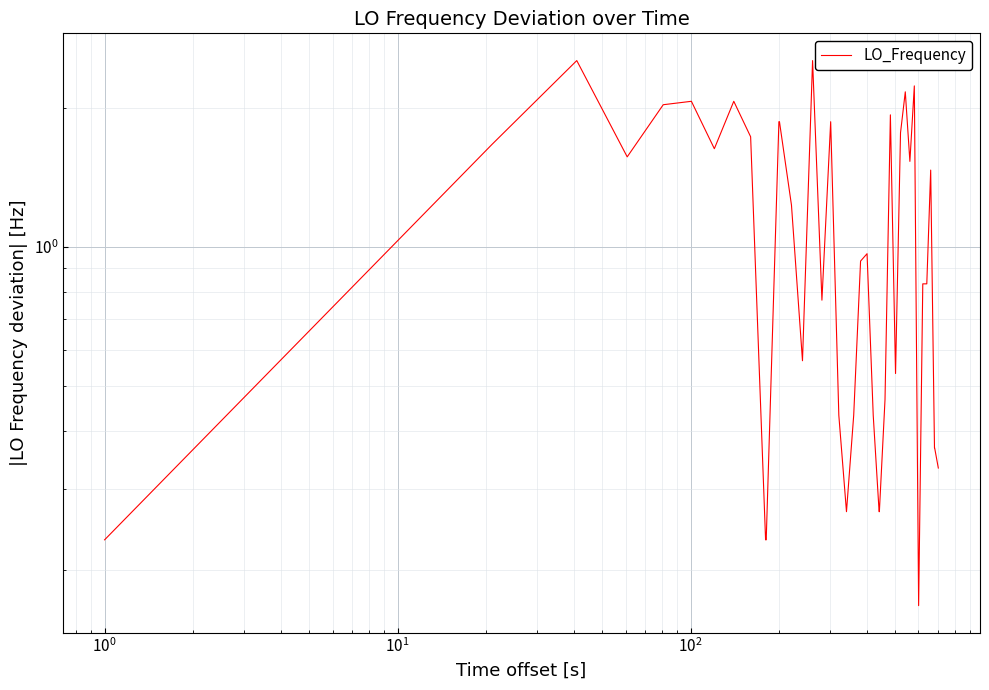

What is the change in value from $\mathdefault{10^{-2}}$ to $\mathdefault{10^{-1}}$?

+1.4